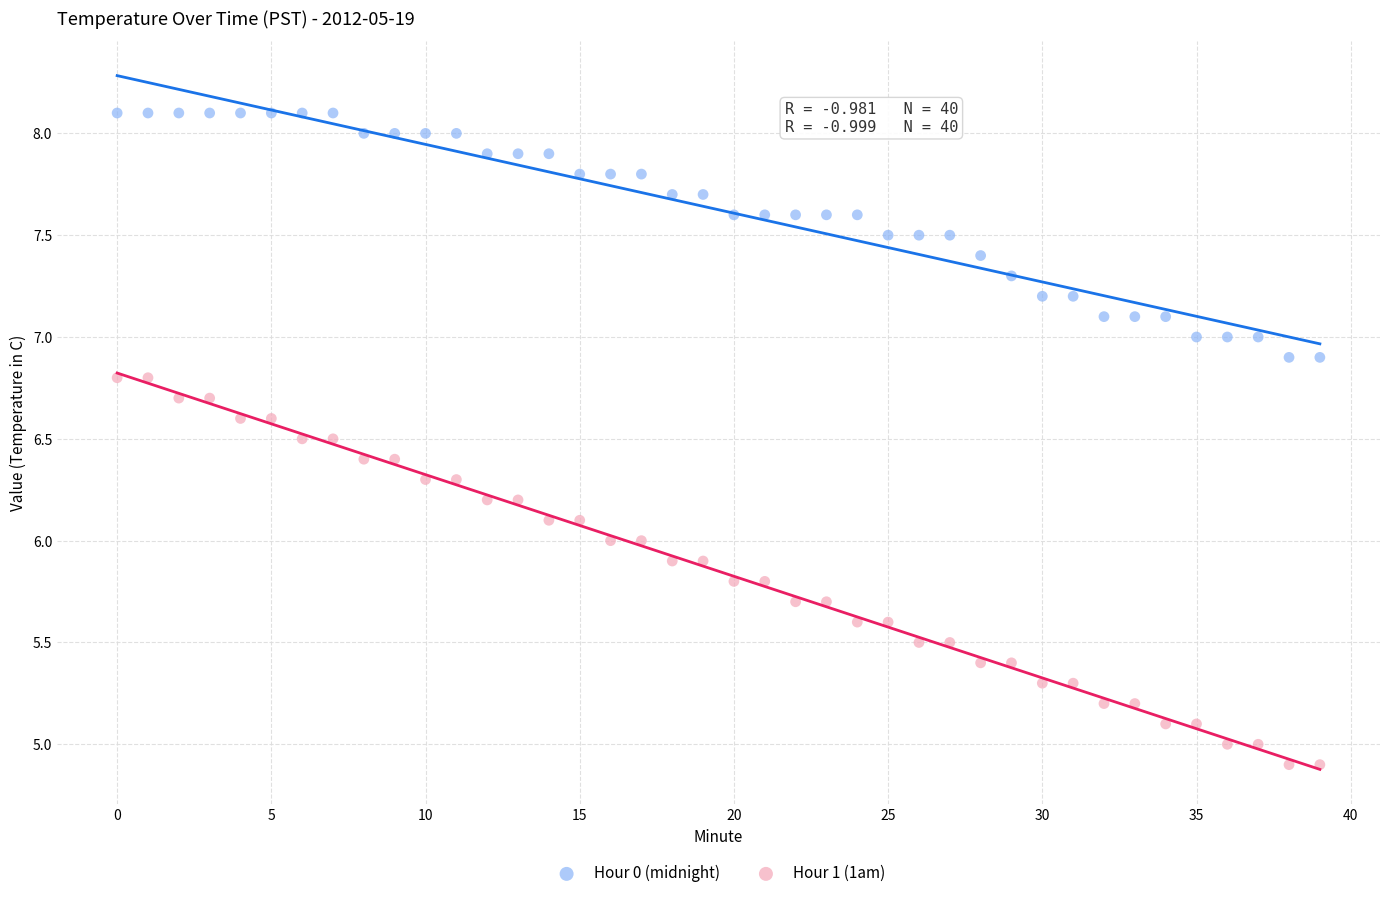

Across all data points, what is the range of Y values (max minus min)?

3.2